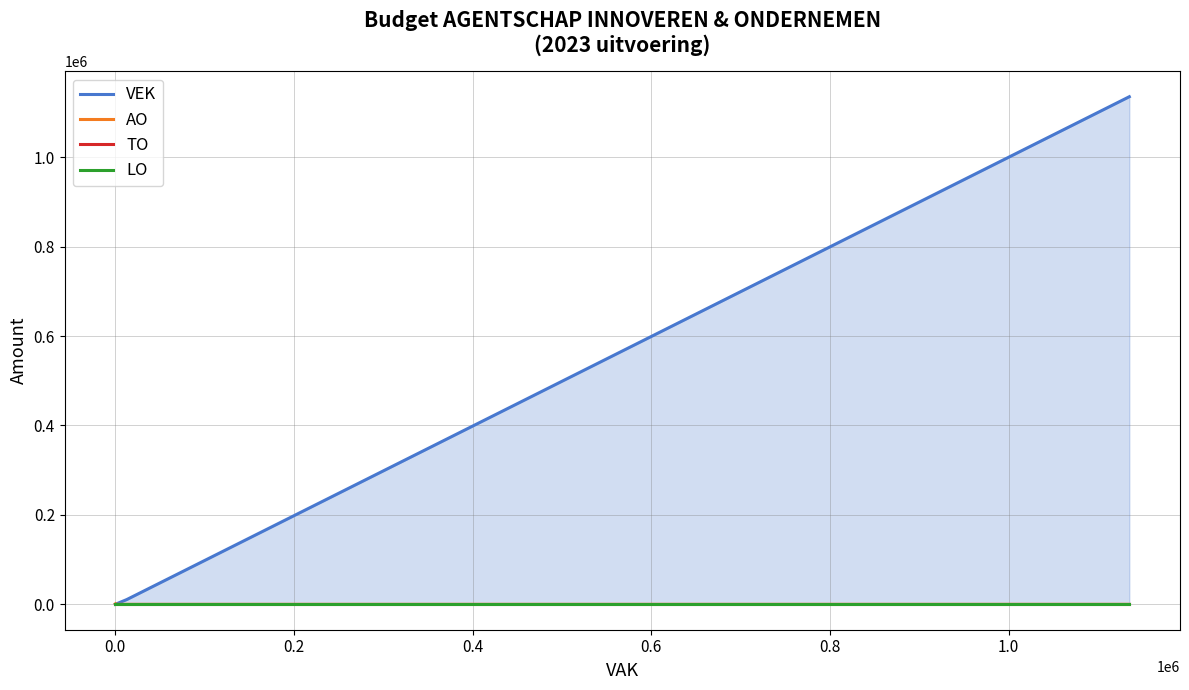

Count the number of data series in this chart.

4